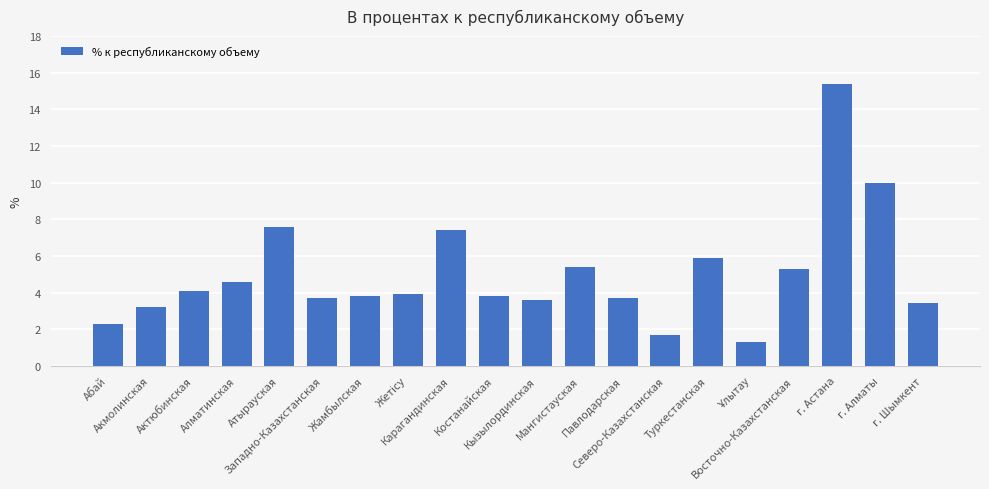

What is the smallest value displayed?

1.3